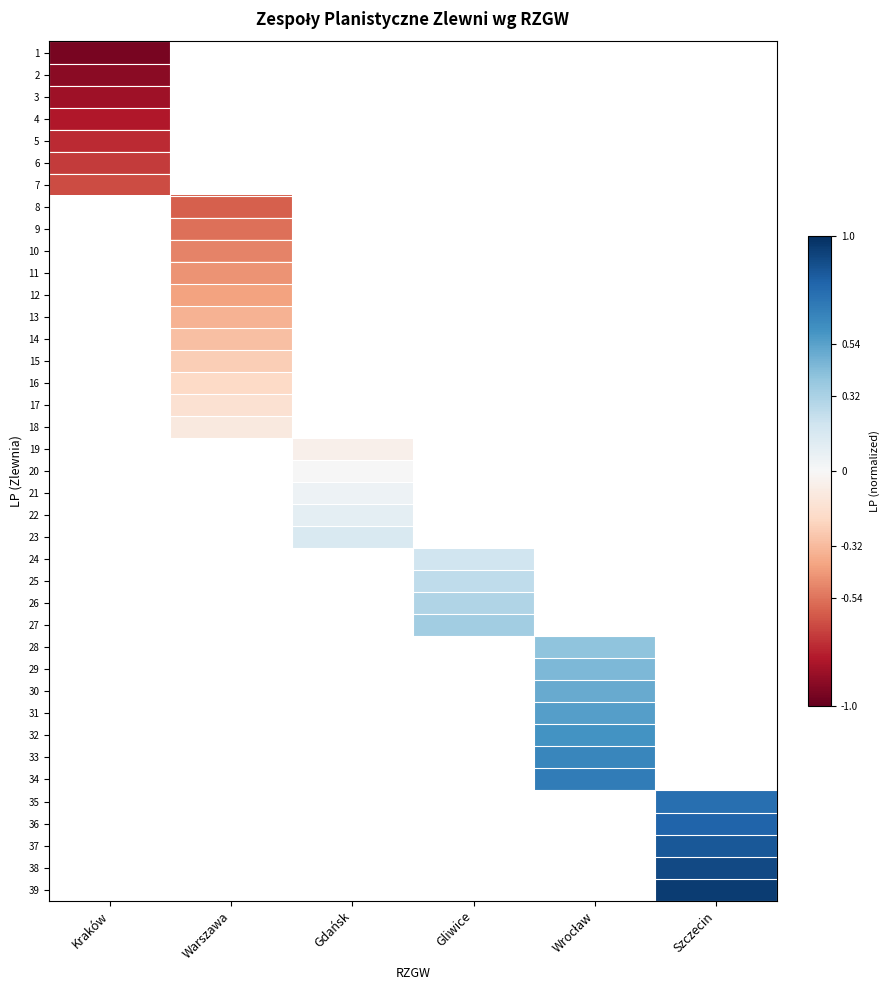

How many negative values does the 1 series have?

1